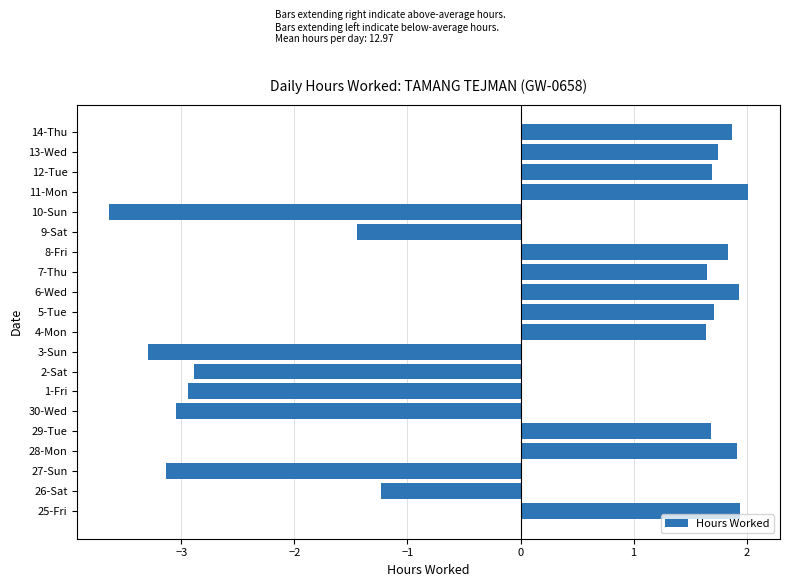

What is the change in value from 8-Fri to 9-Sat?

-3.3